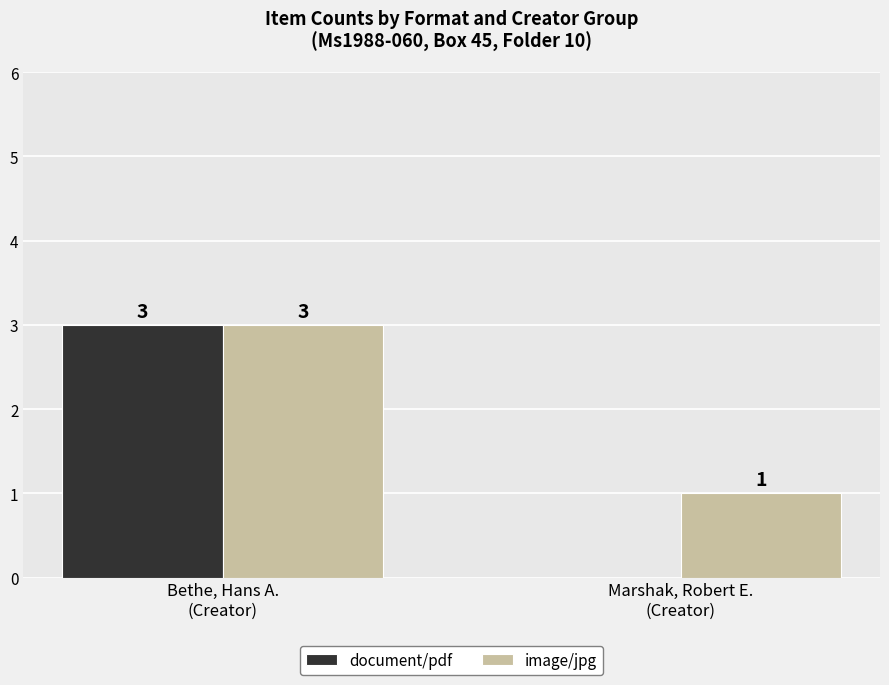

Count the number of data series in this chart.

2